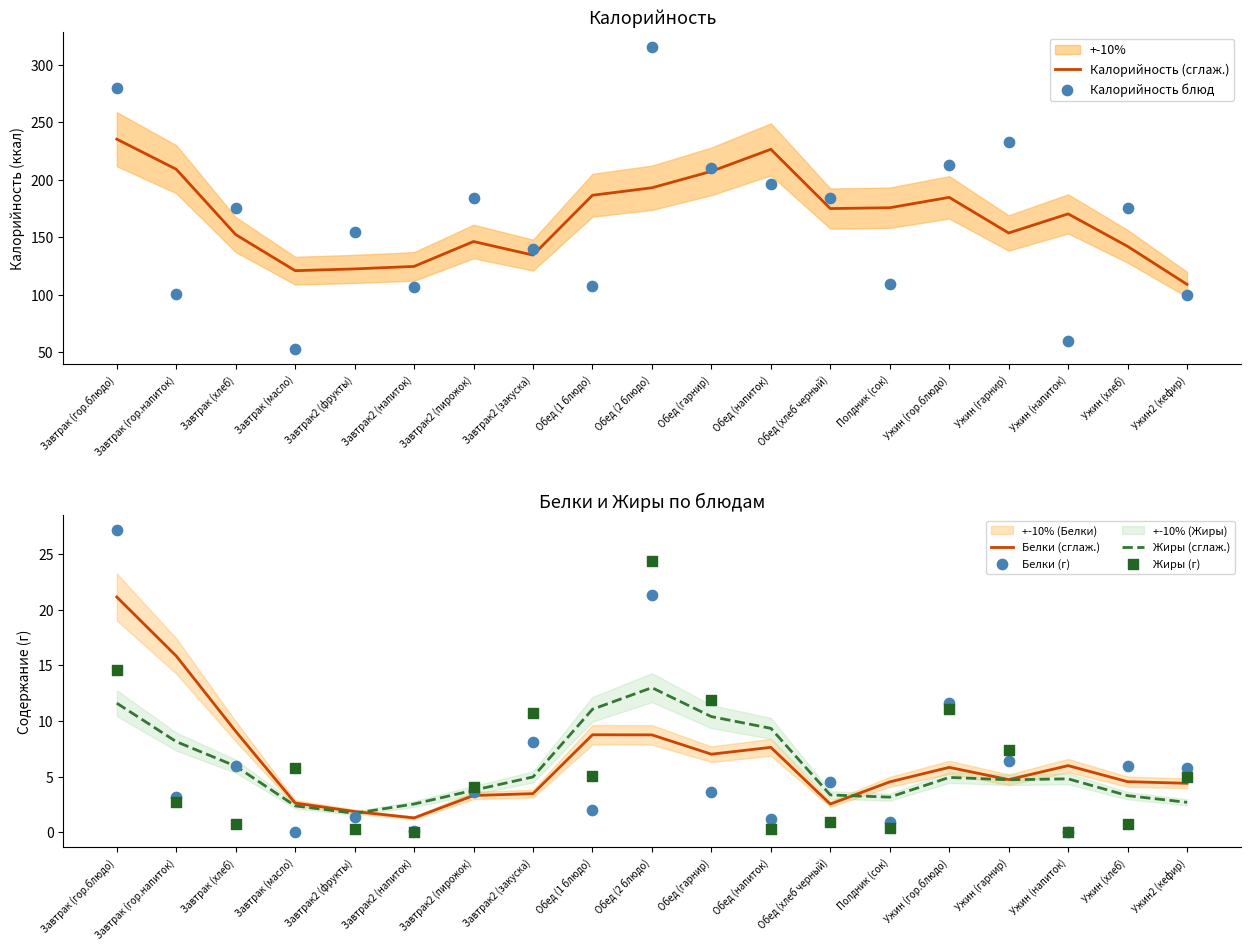

What is the total value across all series at Обед (напиток)?

441.1